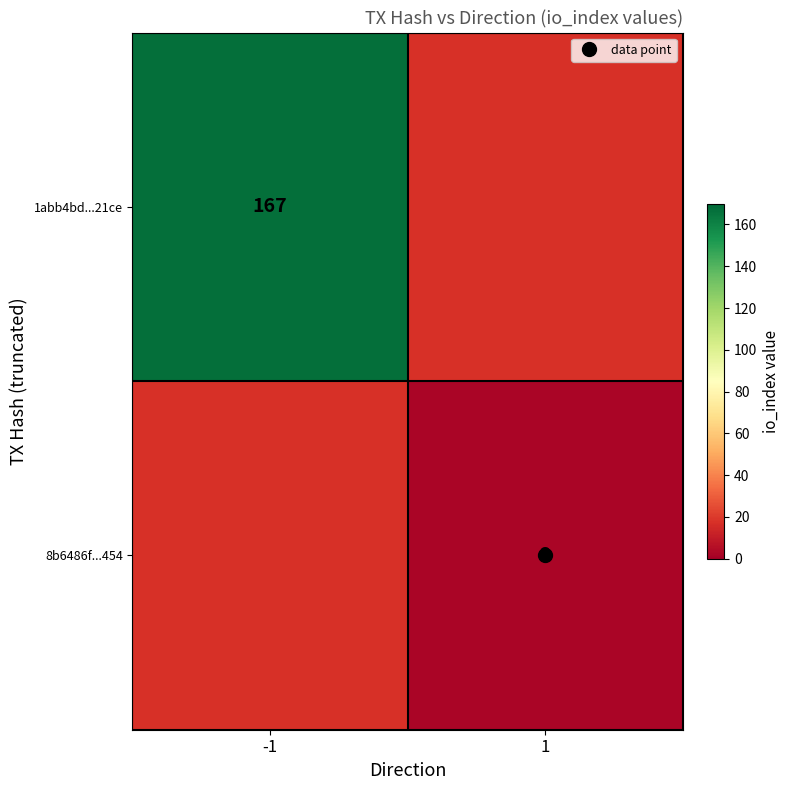

The 1abb4bd...21ce series shows 72.9 at -1. True or false?

False